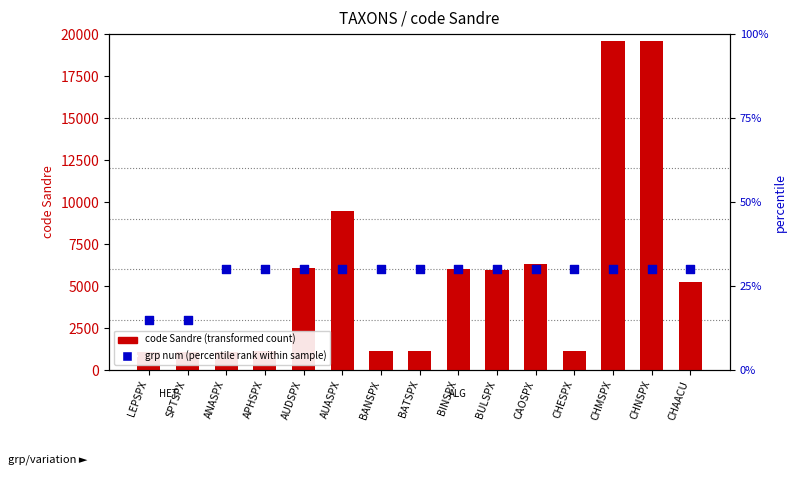

At which category is the sum across all series the highest?

CHNSPX